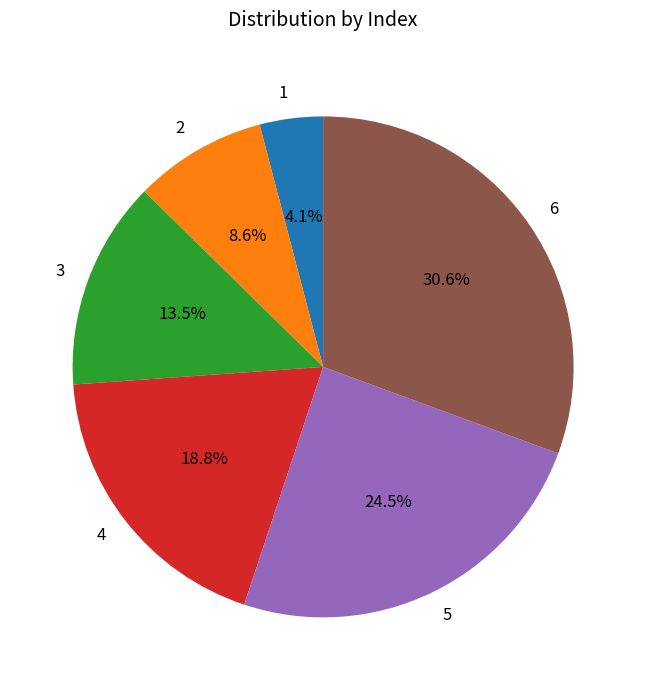

To the nearest percent, what is the combined percentage of 3 and 4?

32%